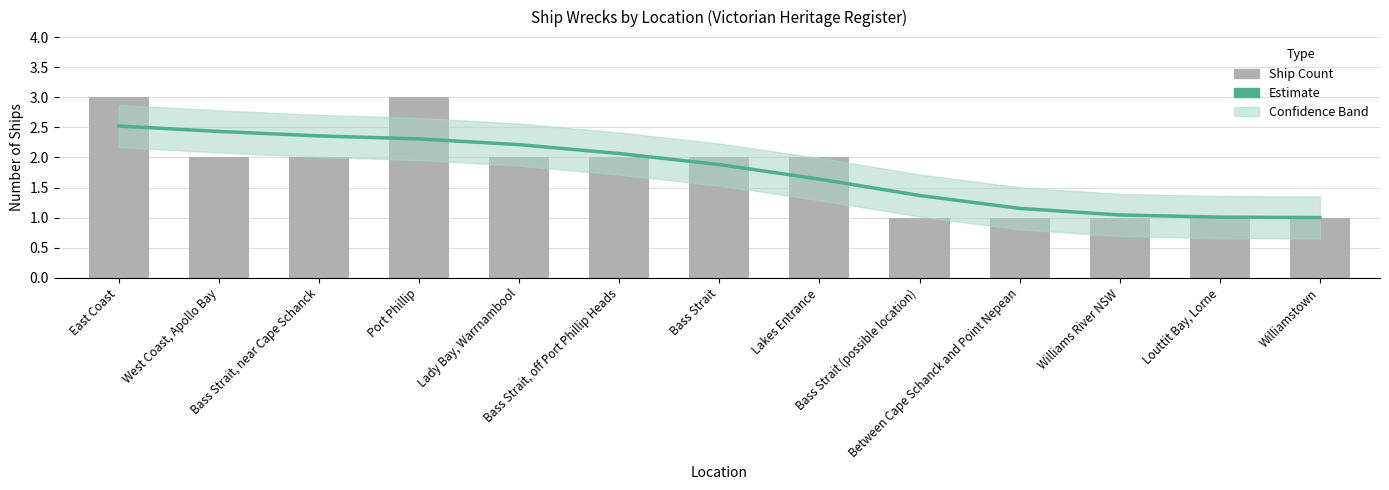

Count the Ship Count values in the range 1 to 2.

11